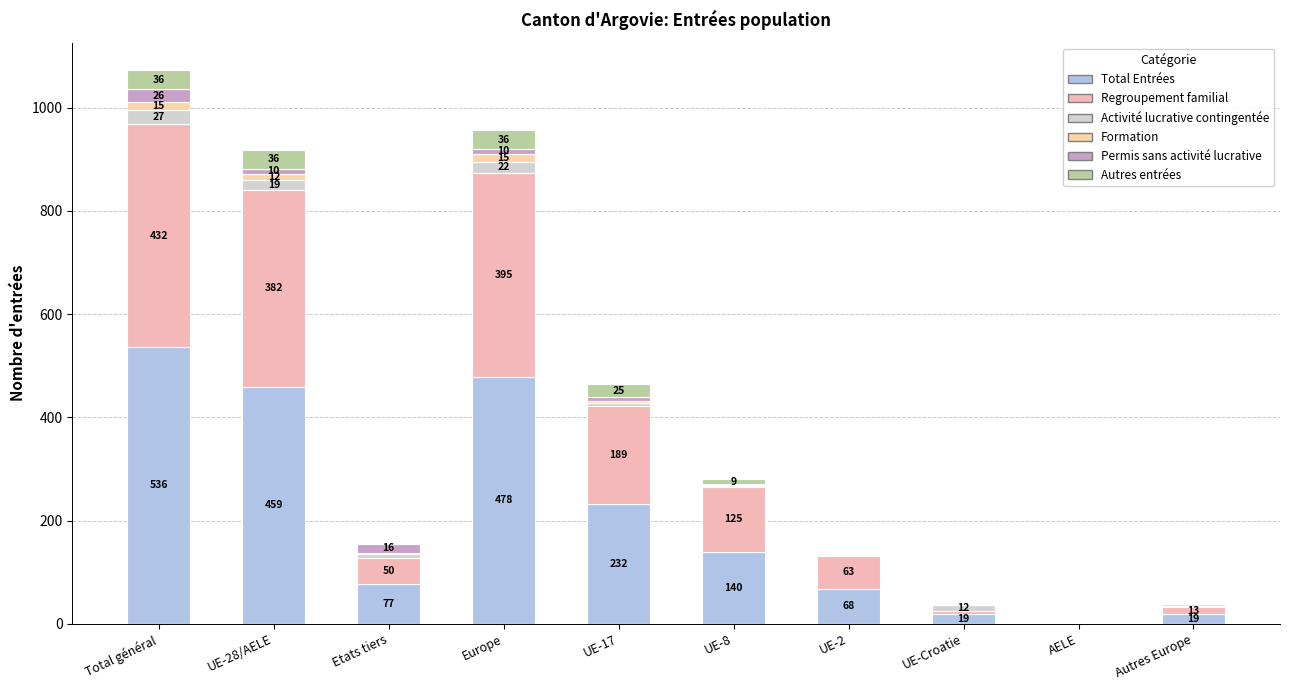

Is it true that Autres entrées equals 25 at UE-28/AELE?

False